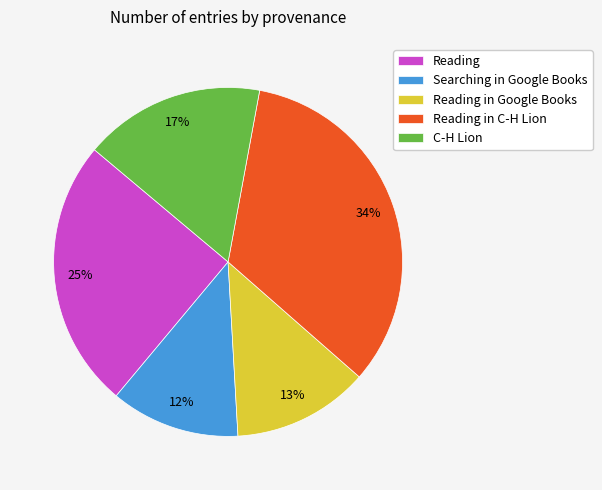

Is there any slice that represents more than half of the pie?

No